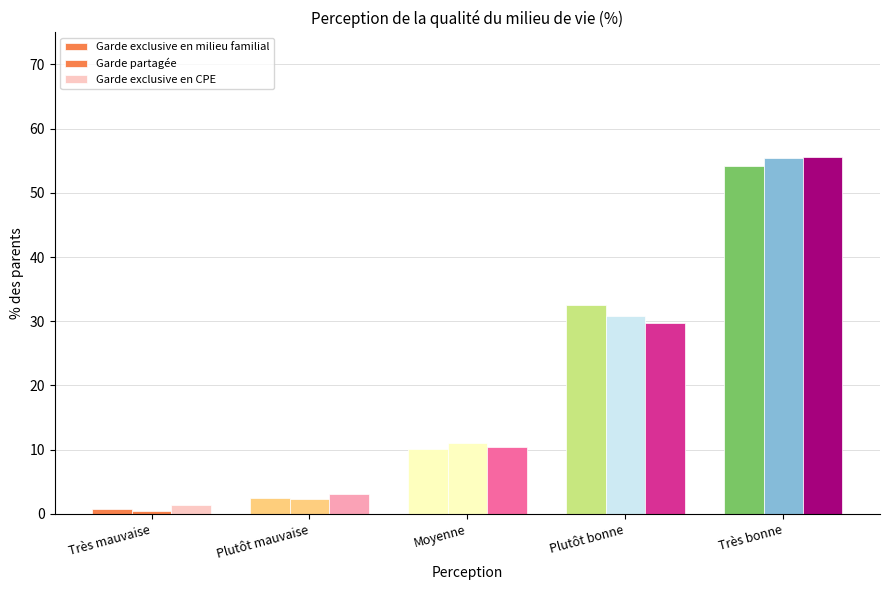

At which category does the chart reach its peak across all series?

Très bonne